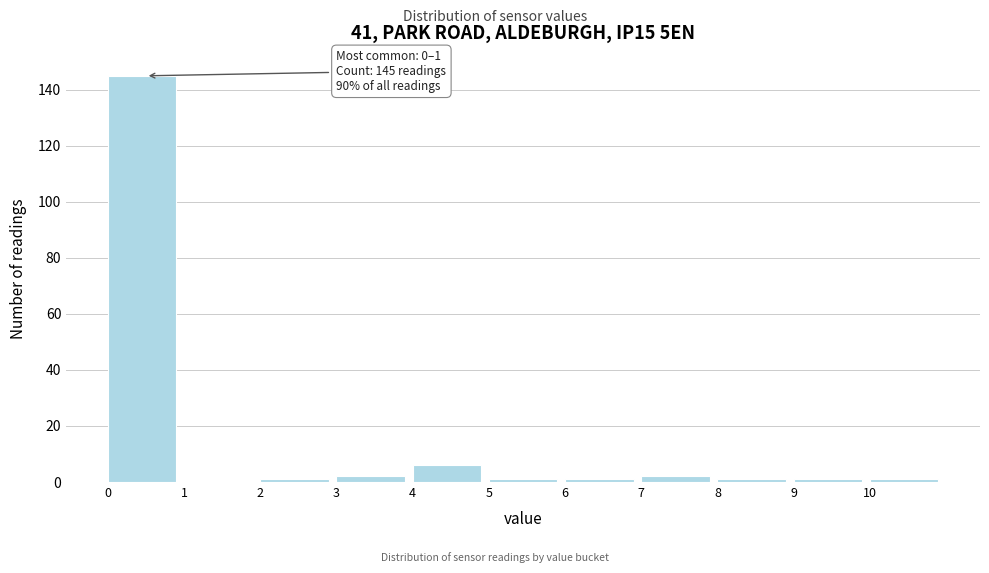

Over which range of the x-axis is the bar tallest?

0 to 1